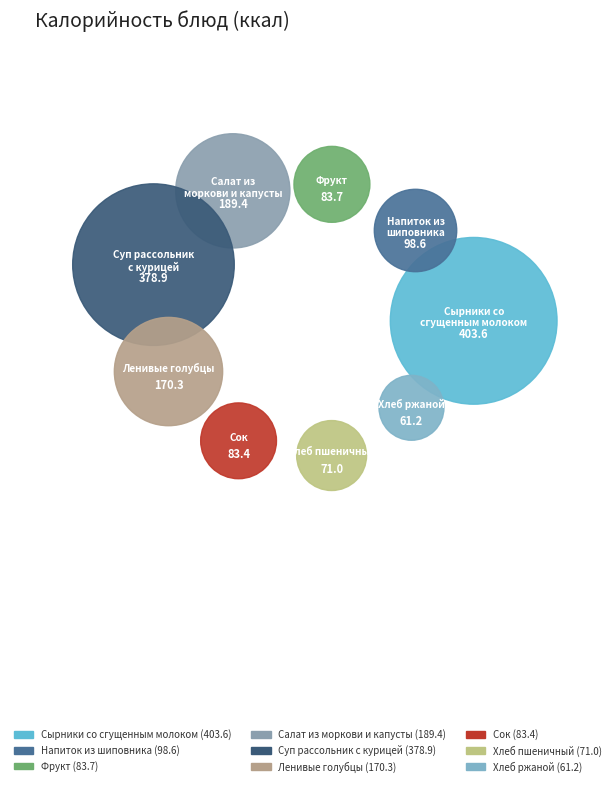

To the nearest percent, what portion does Хлеб пшеничный represent?

5%